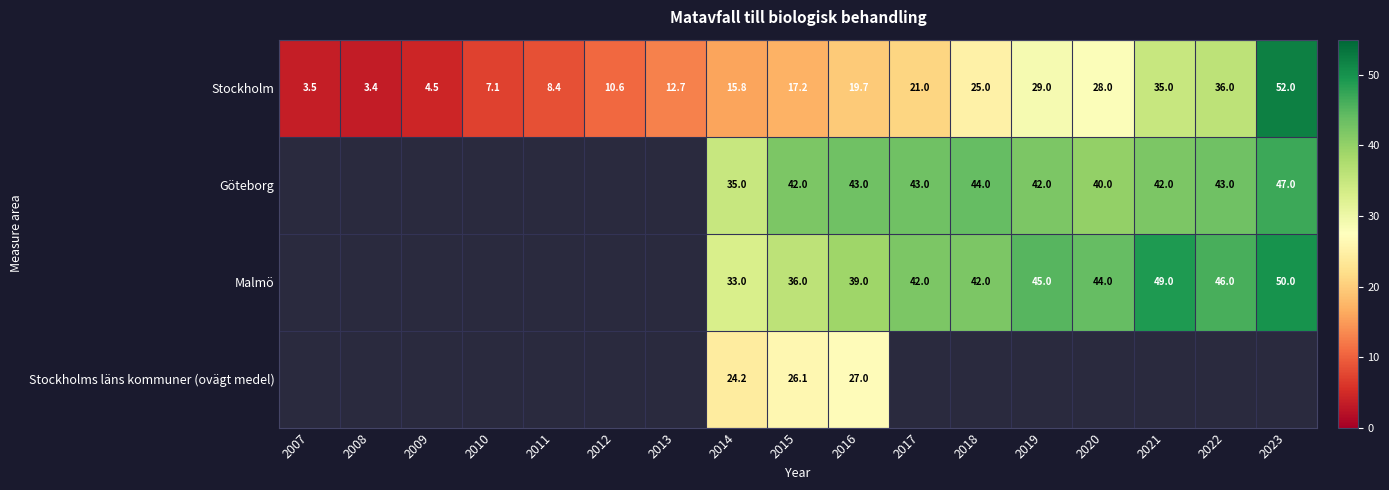

Is it true that Göteborg equals 43.0 at 2016?

True